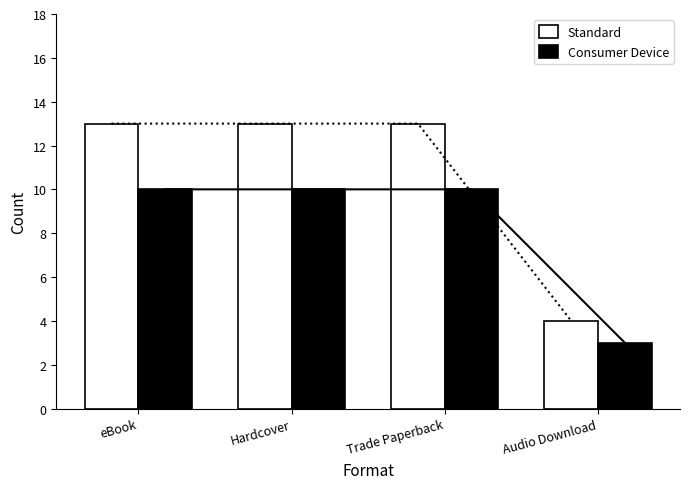

What position from the right is Hardcover?

3